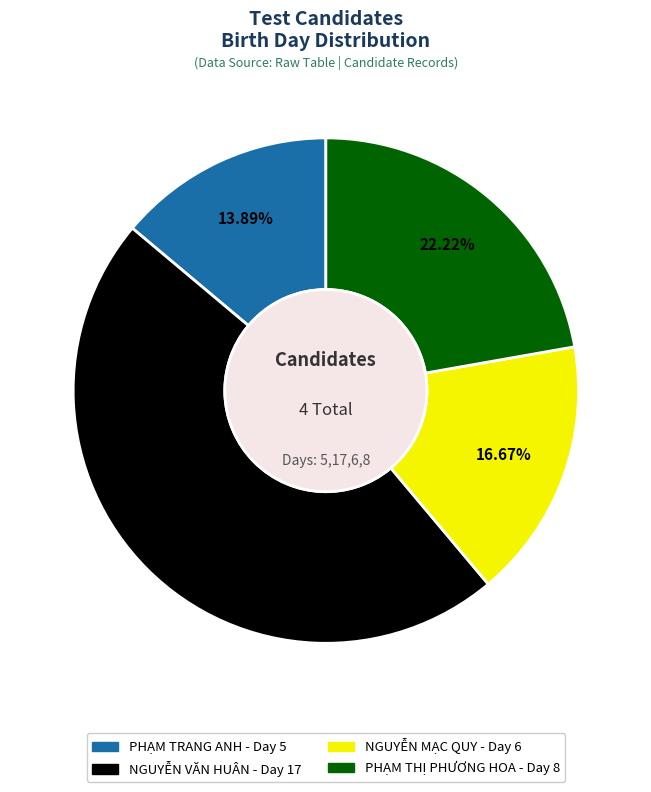

Combined, what portion of the pie is PHẠM TRANG ANH and NGUYỄN MẠC QUY?

30.6%